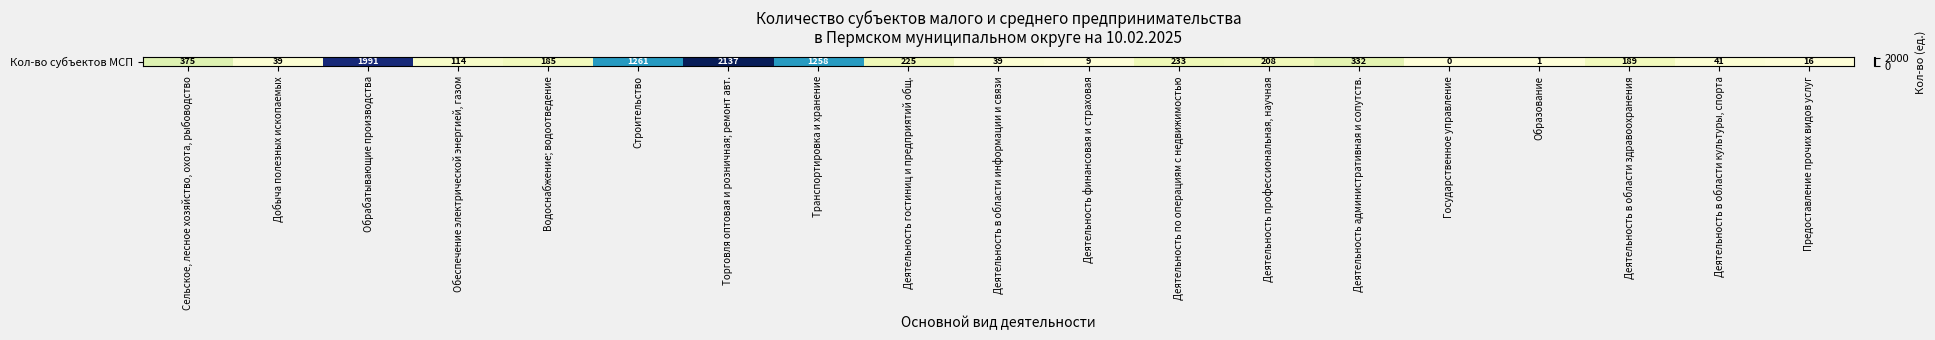

Reading left to right, what are all the values shown in this chart?

375	39	1991	114	185	1261	2137	1258	225	39	9	233	208	332	0	1	189	41	16